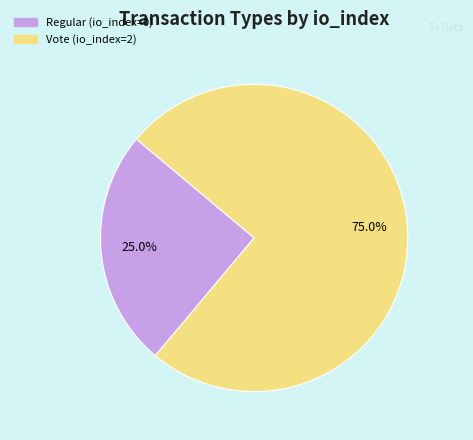

How many slices are in this pie chart?

2